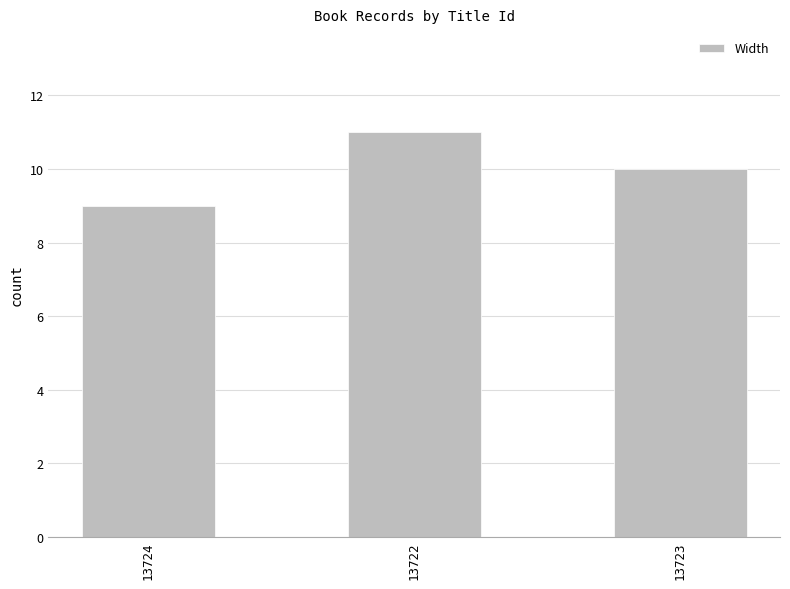

The value at 13723 is 10. True or false?

True